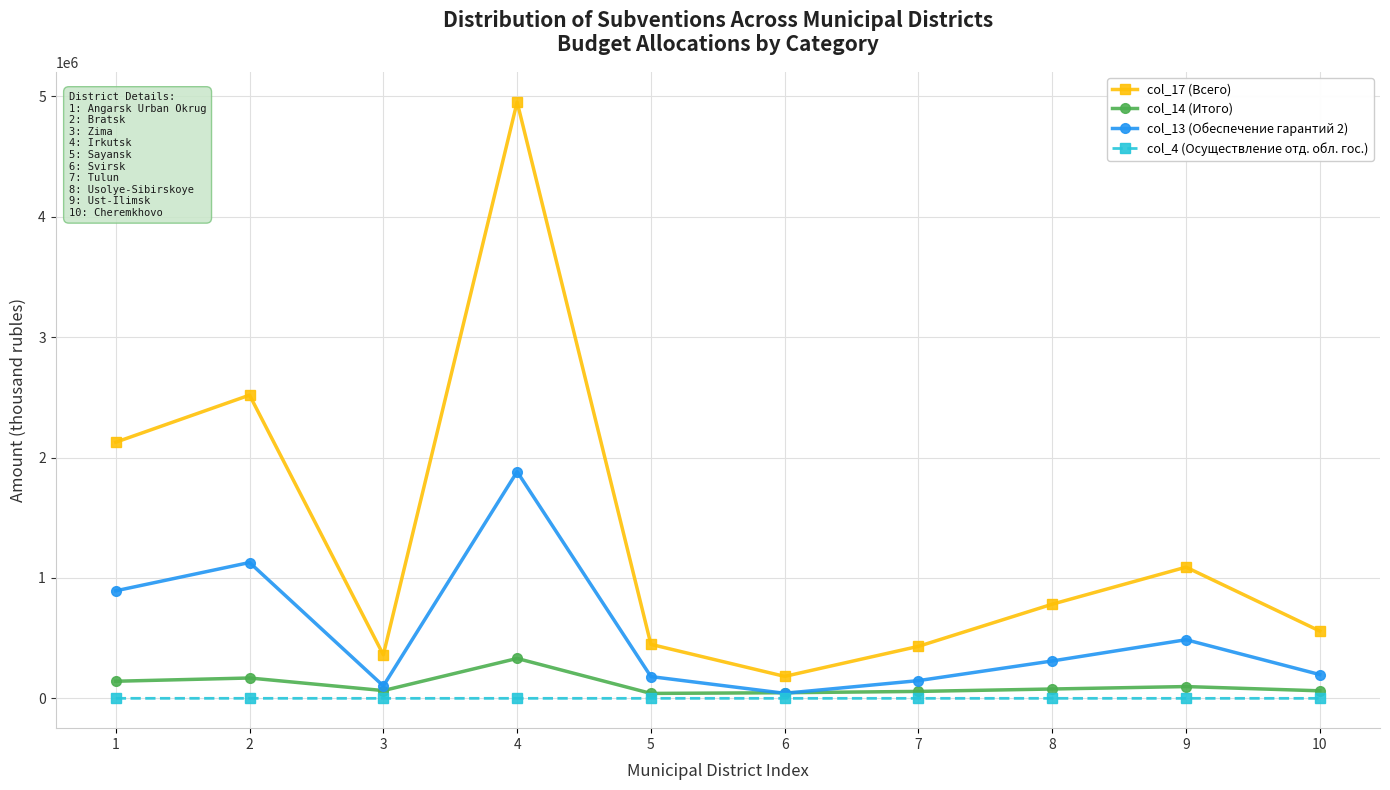

Does the chart have visible grid lines?

Yes